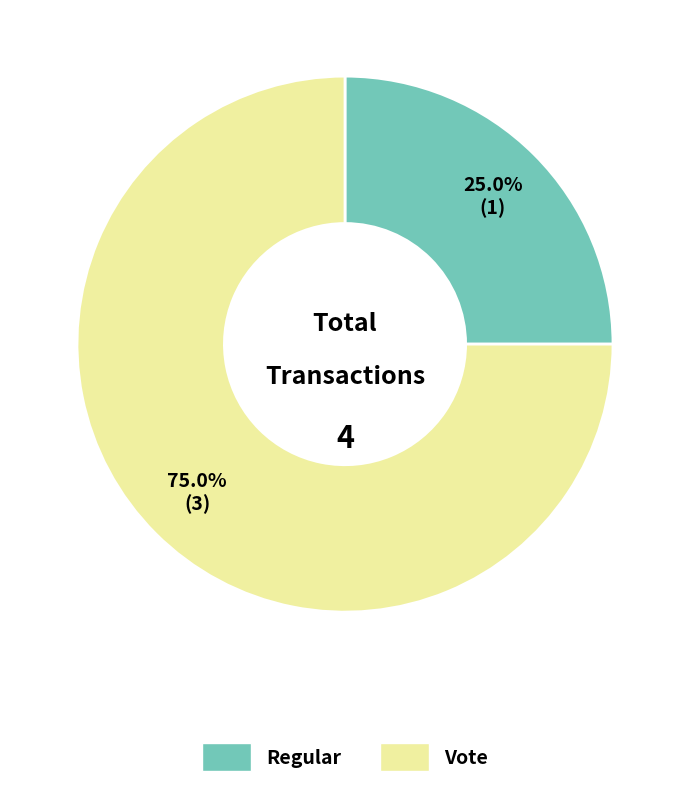

What portion of the pie excludes Vote?

25.0%